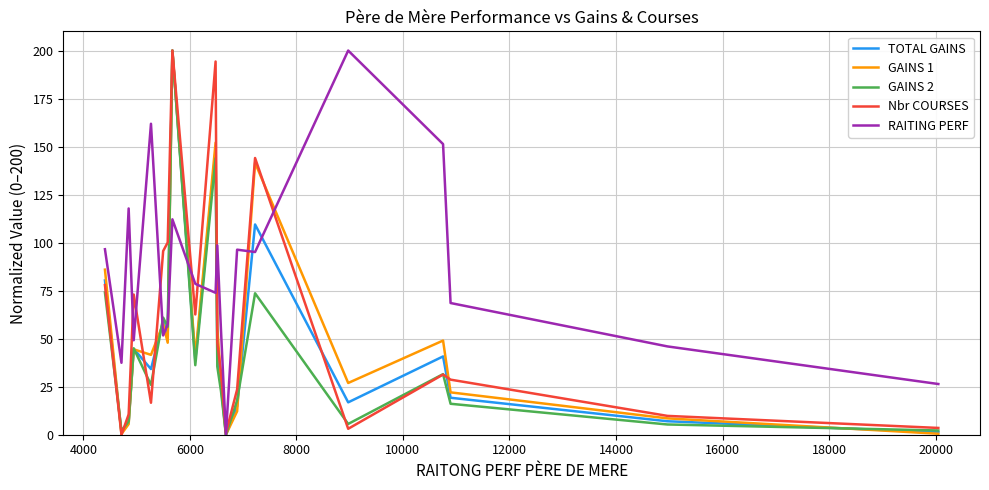

How many lines are shown in the chart?

5